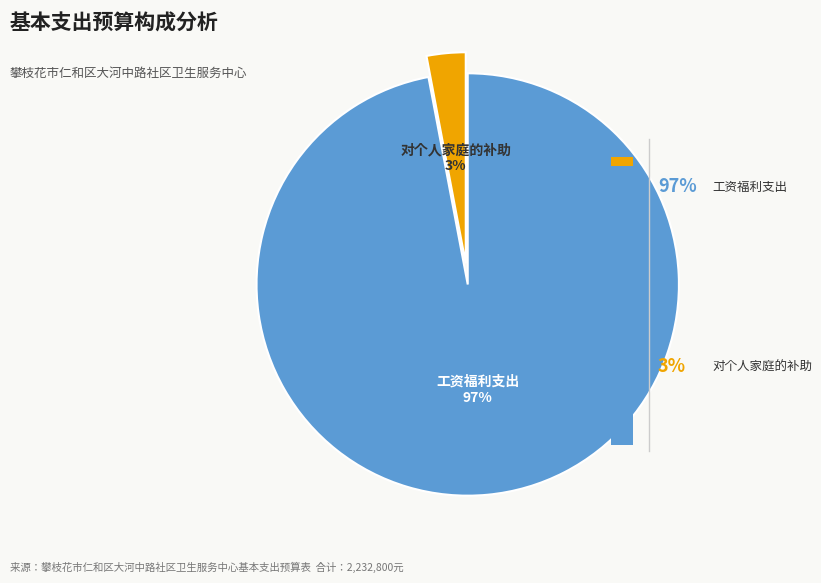

Which slice is the largest?

工资福利支出